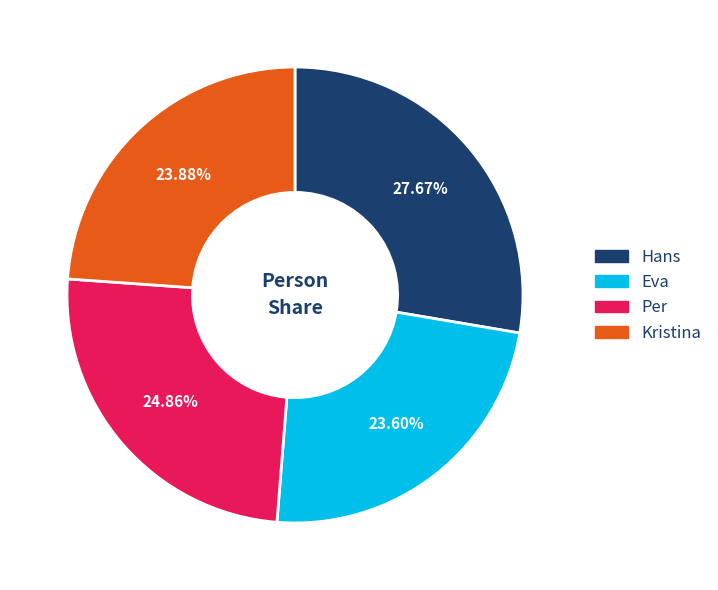

Approximately how many times larger is the value at Per compared to Eva?

1.1